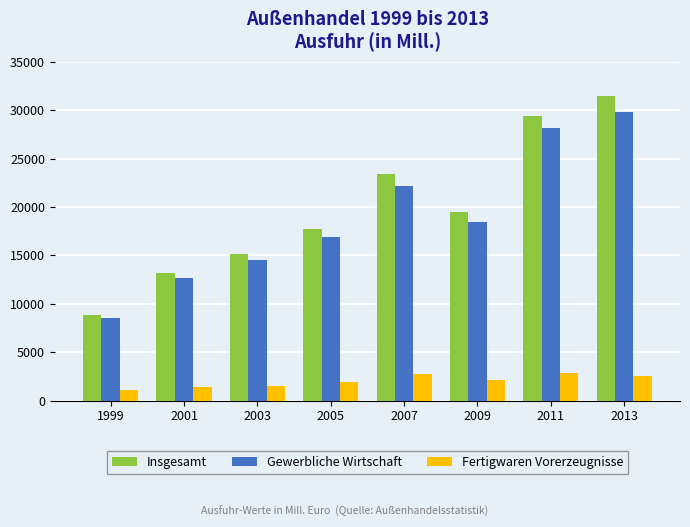

How many values in the Insgesamt series exceed 19501?

4